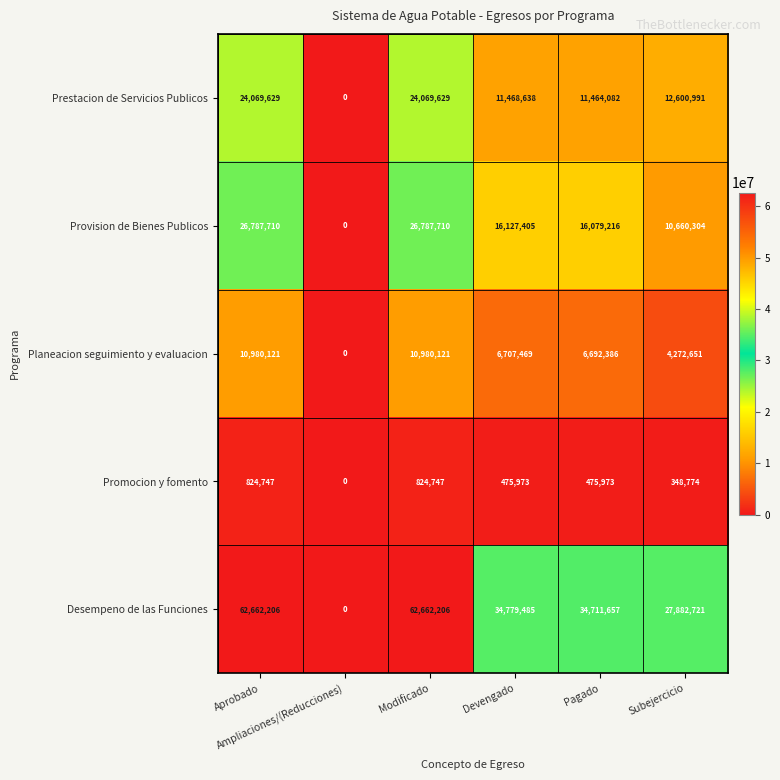

What is the difference between the maximum and minimum values in the Provision de Bienes Publicos series?

26787710